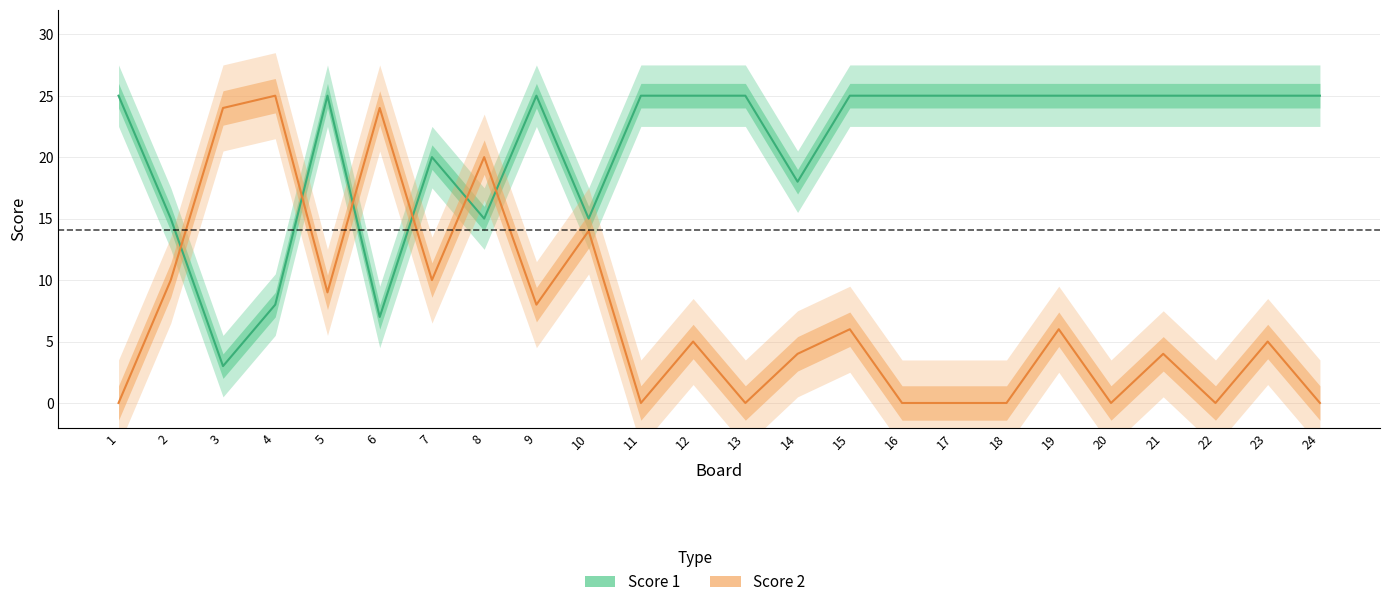

At which category is the sum across all series the highest?

8